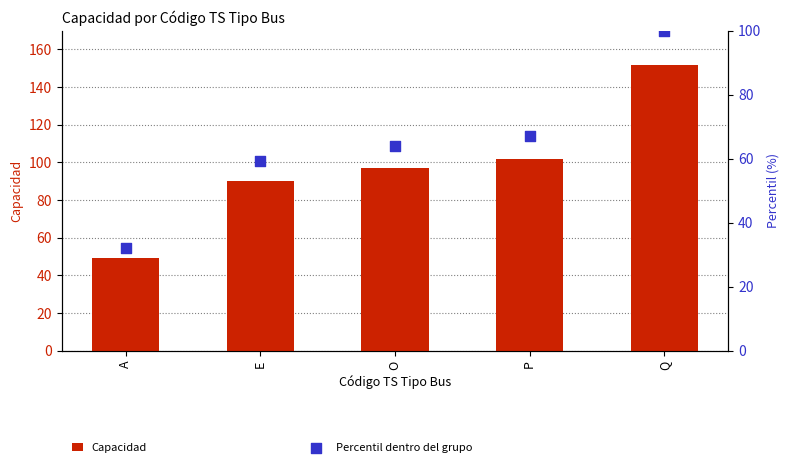

Which series contains the highest Y value?

Capacidad